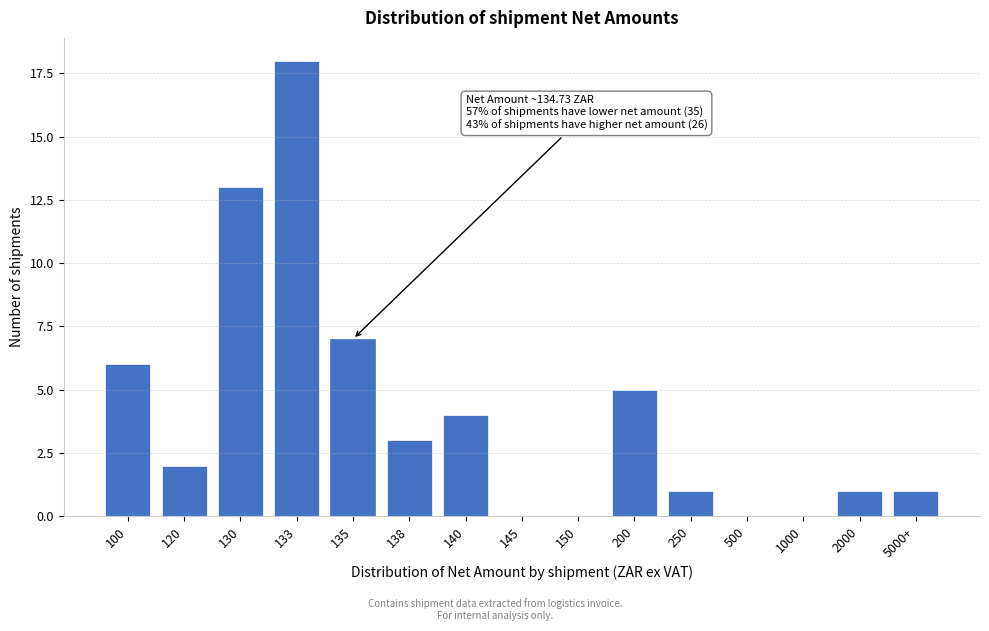

Reading left to right, list all the values displayed in this chart.

100=6	120=2	130=13	133=18	135=7	138=3	140=4	145=0	150=0	200=5	250=1	500=0	1000=0	2000=1	5000+=1